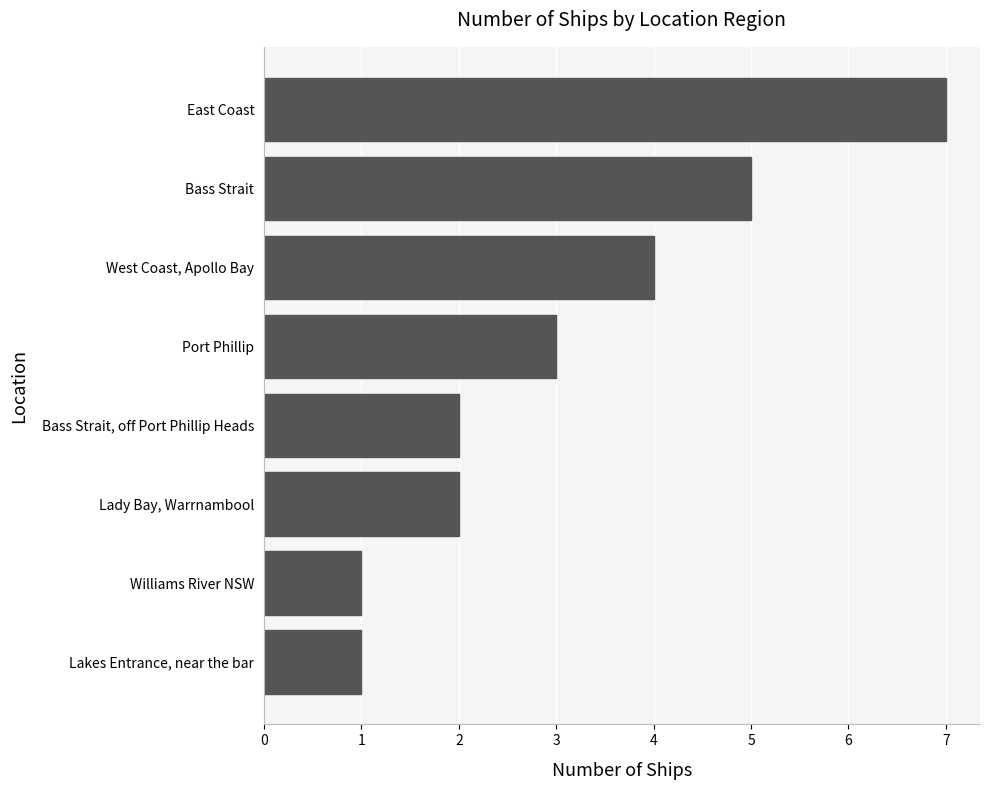

The value at Bass Strait, off Port Phillip Heads is 1. True or false?

False